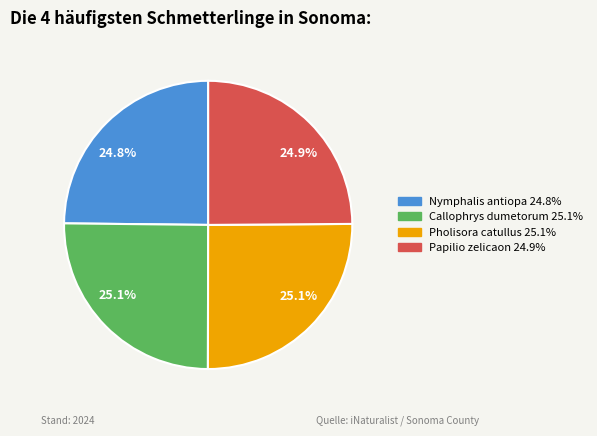

What percentage is the Pholisora catullus slice, to the nearest percent?

25%